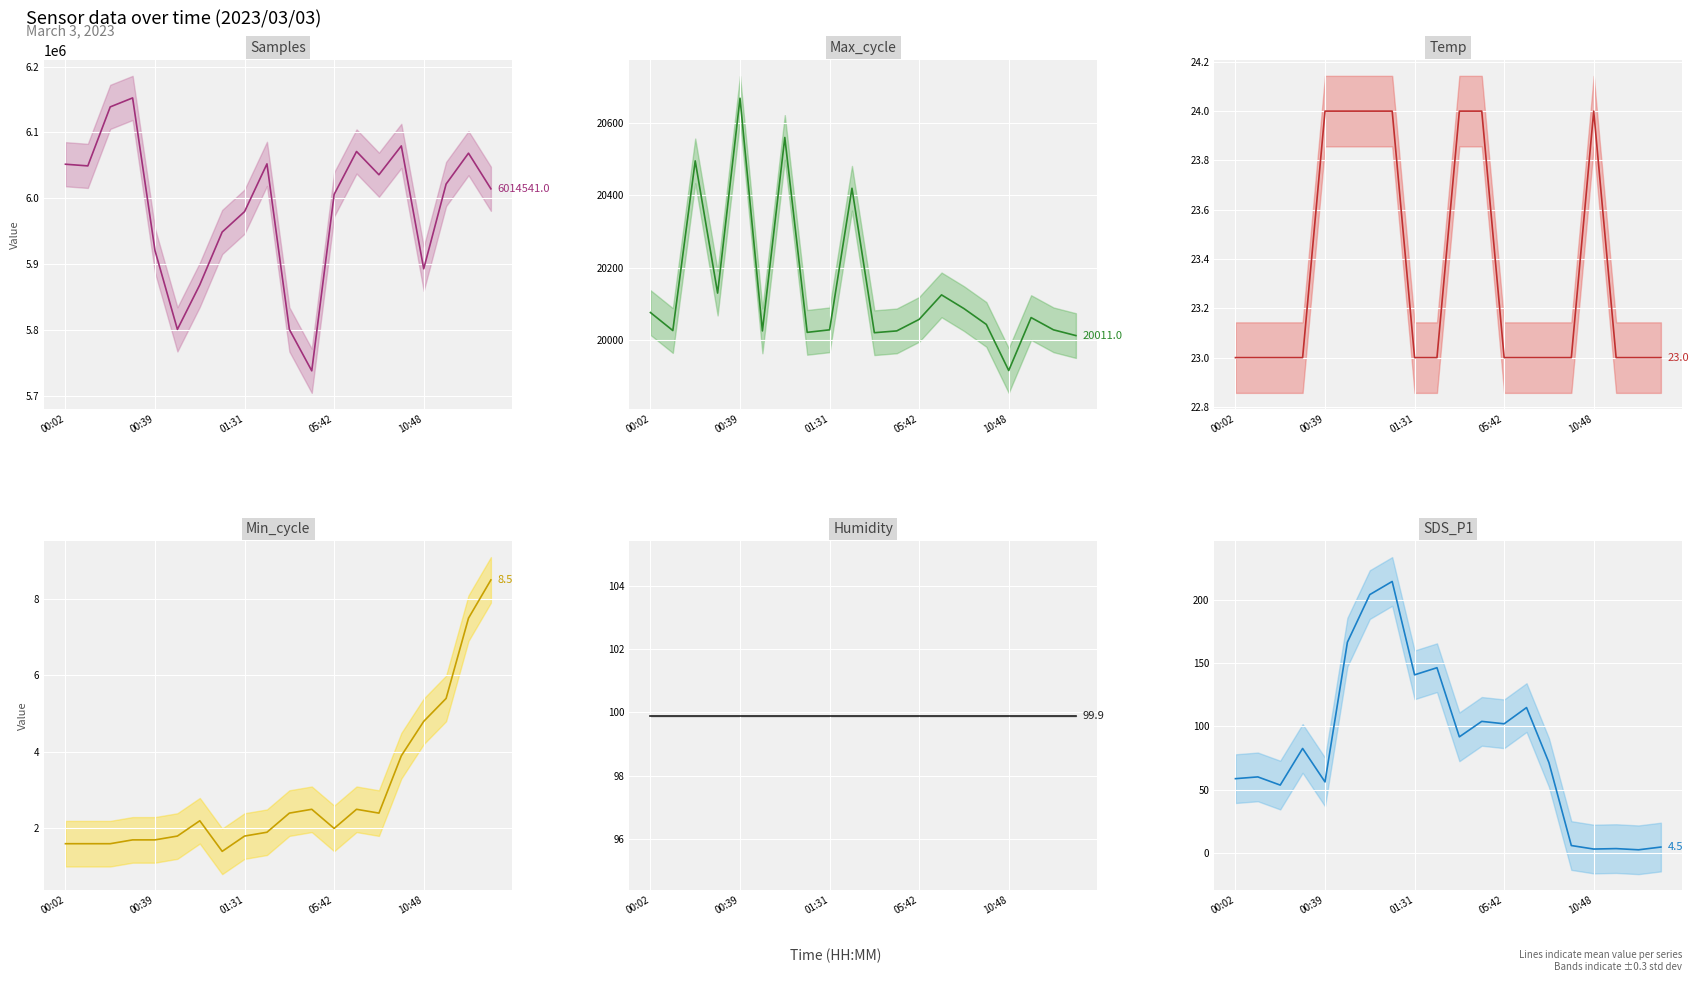

Is it true that Humidity mean equals 41.2 at 5?

False